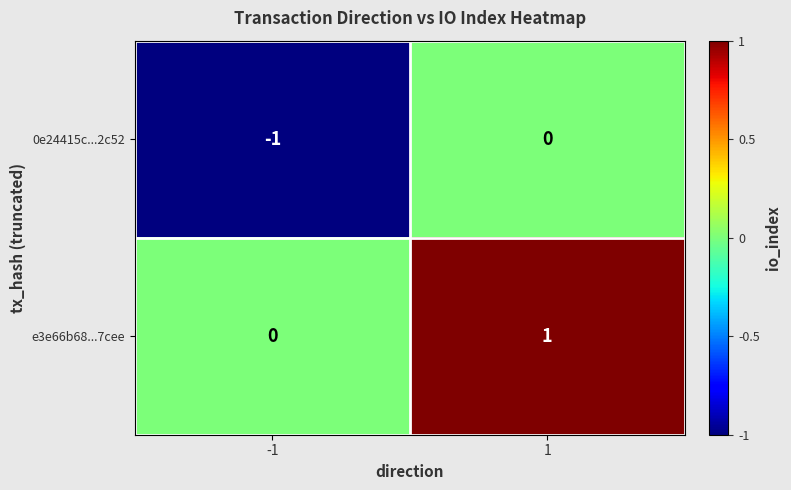

The 0e24415c...2c52 series shows -1 at -1. True or false?

True